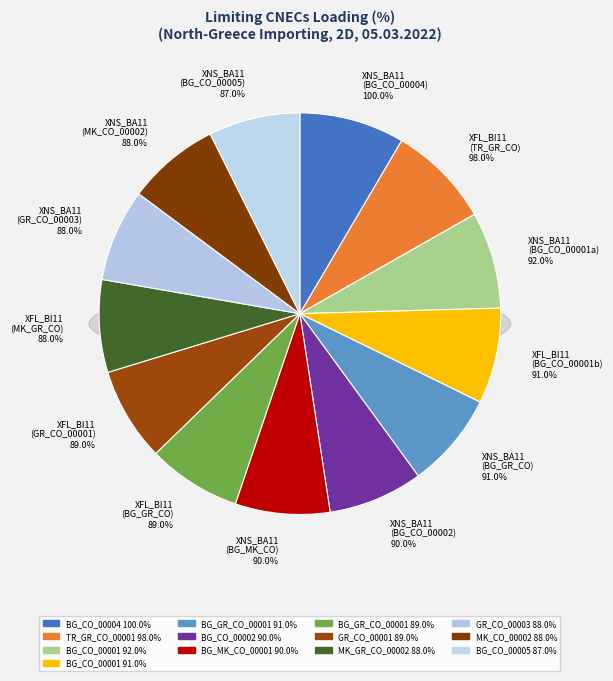

Which slice is the smallest?

XNS_BA11 (BG_CO_00005)